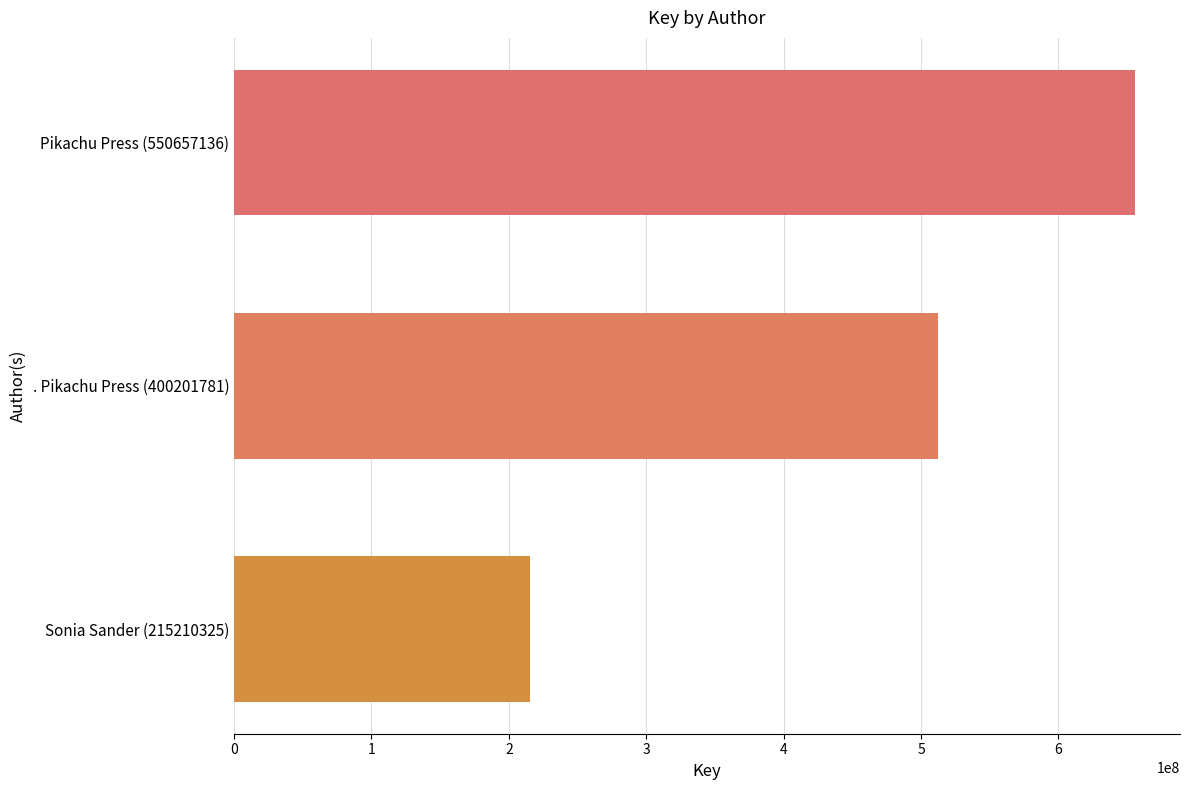

How many bars are there in total?

3